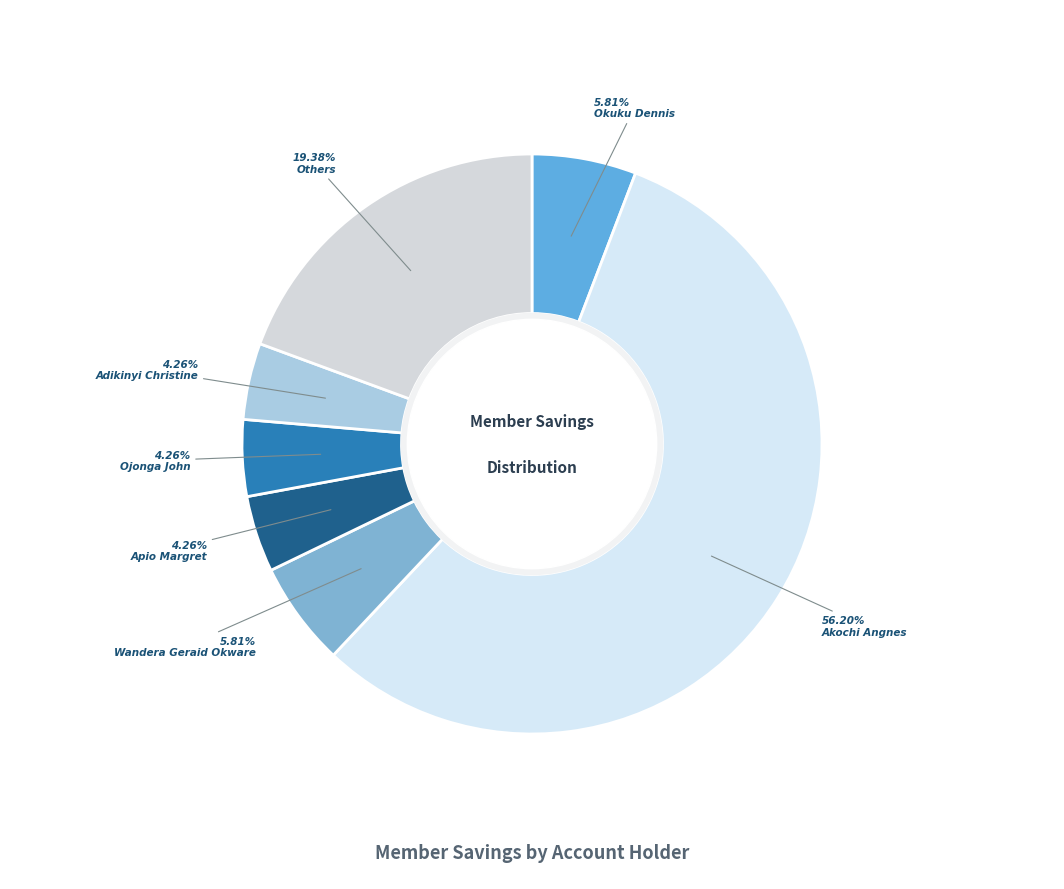

Do Okuku Dennis and Apio Margret together represent more than half of the pie?

No